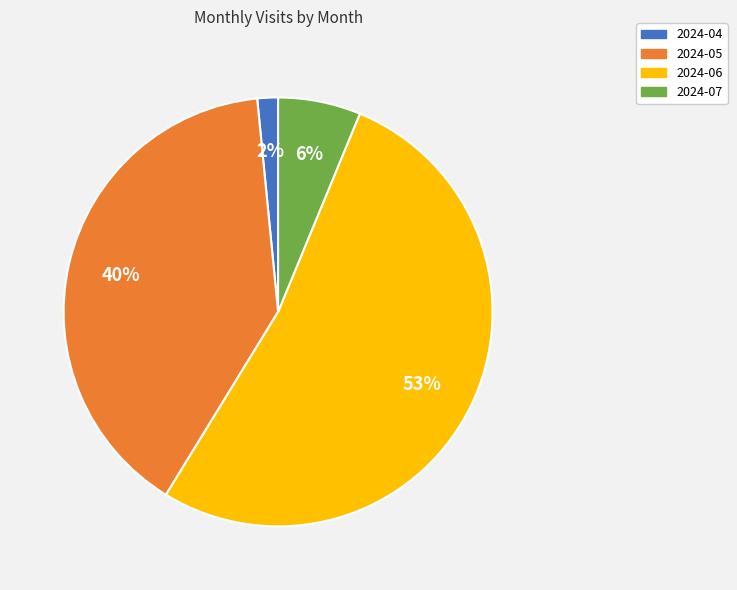

To the nearest percent, what percentage of the pie is 2024-07?

6%